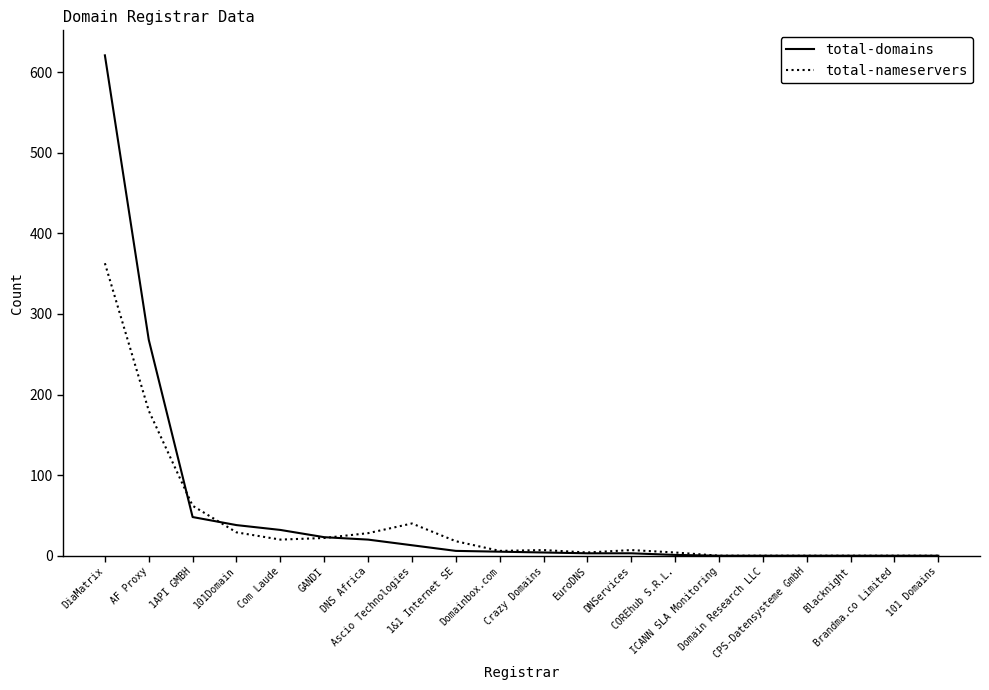

What is the approximate value of total-domains at Com Laude?

32